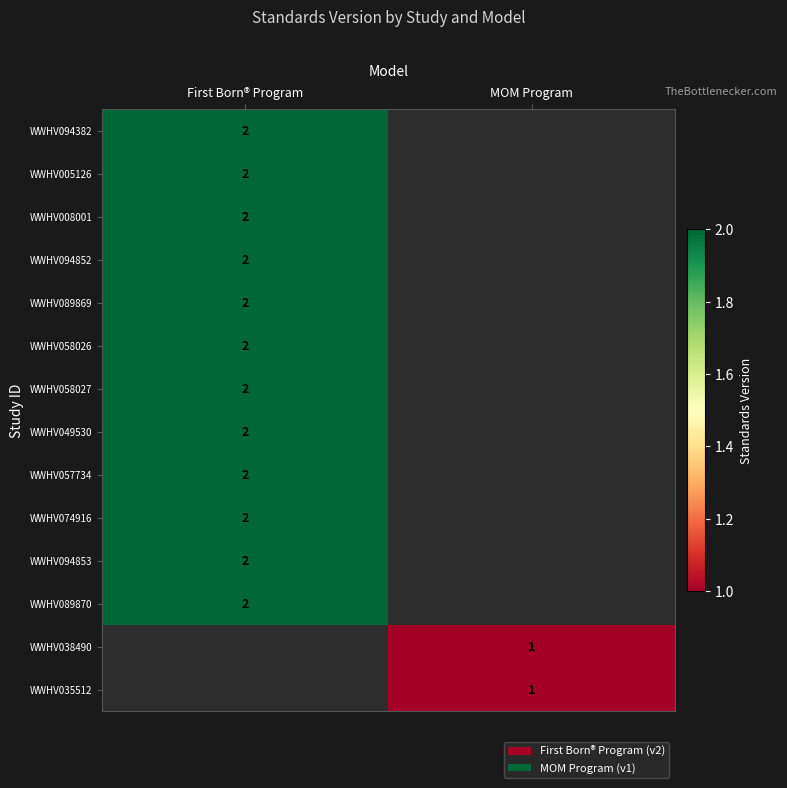

True or false: WWHV058026 has a value of 2 at First Born® Program.

True